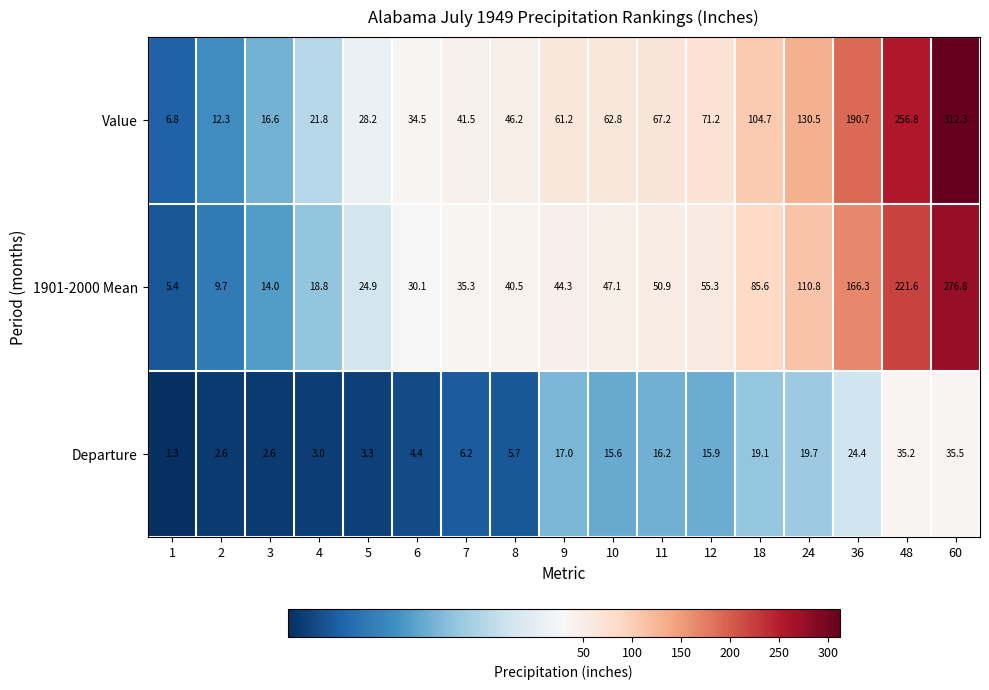

List the series in order of their peak value, highest first.

Value, 1901-2000 Mean, Departure